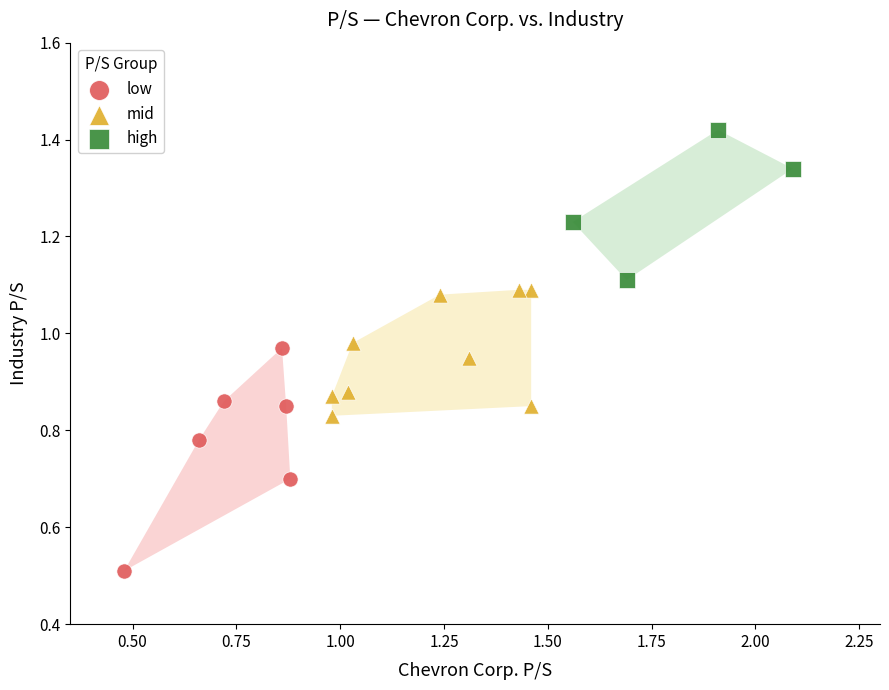

Which series reaches the minimum Y coordinate?

low